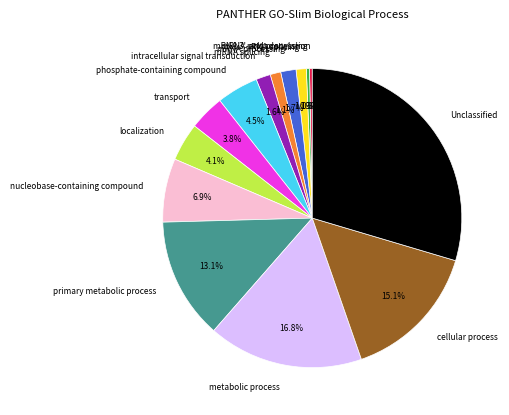

Which has a higher value, mRNA splicing or metabolic process?

metabolic process